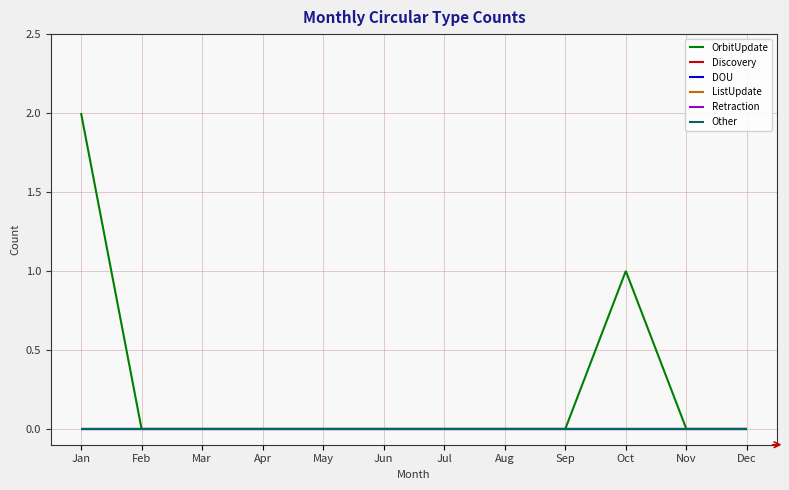

Does the chart display data point markers on the line(s)?

No